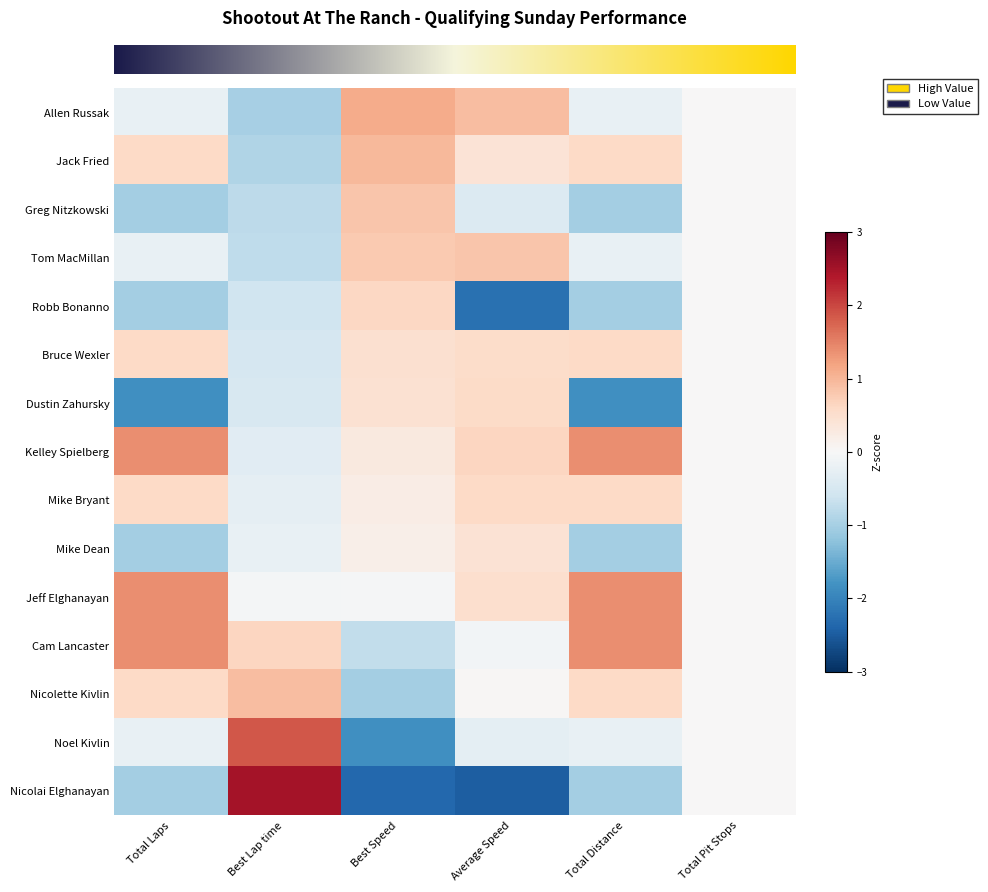

At which category is the sum across all series the highest?

Average Speed